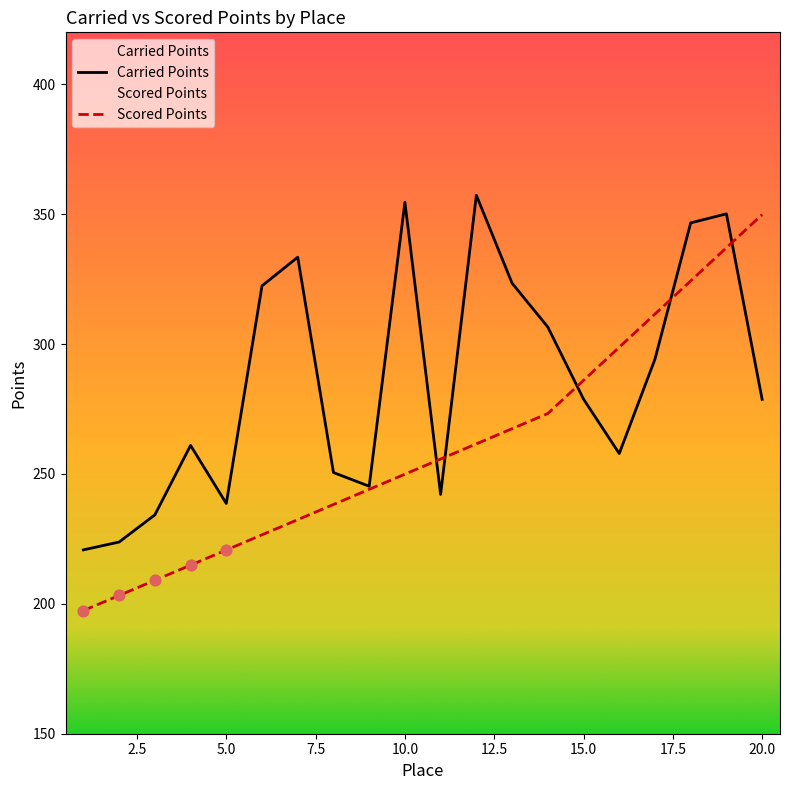

Which series reaches the minimum Y coordinate?

Scored Points